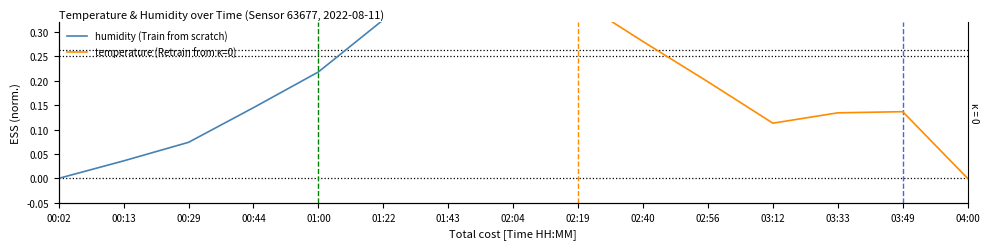

At which label is temperature closest to 0?

04:00